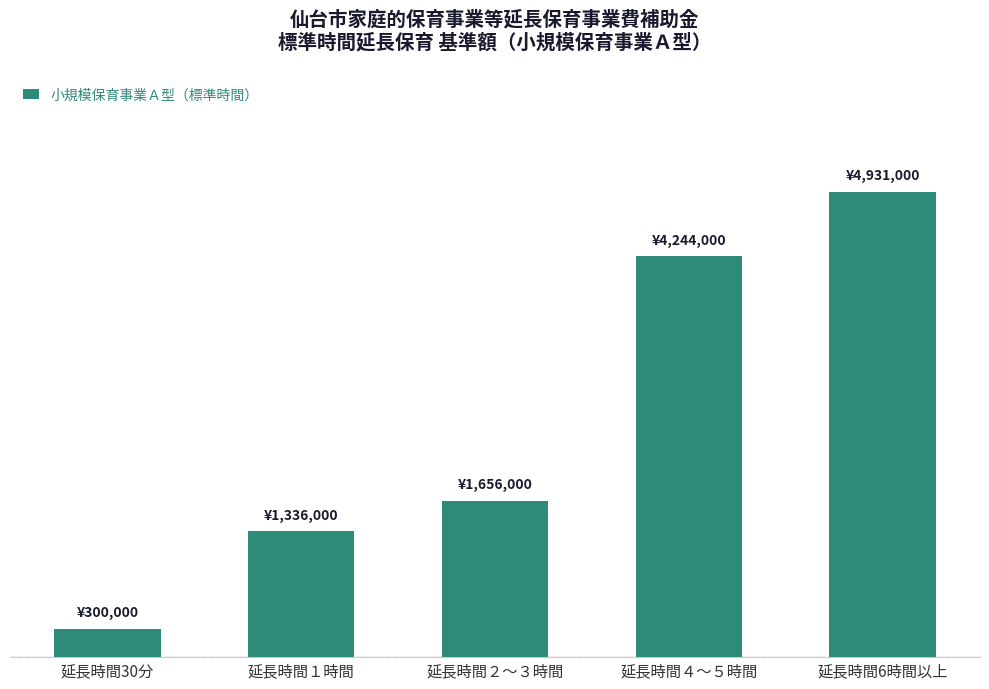

Are the bars grouped side by side (vs. stacked)?

No